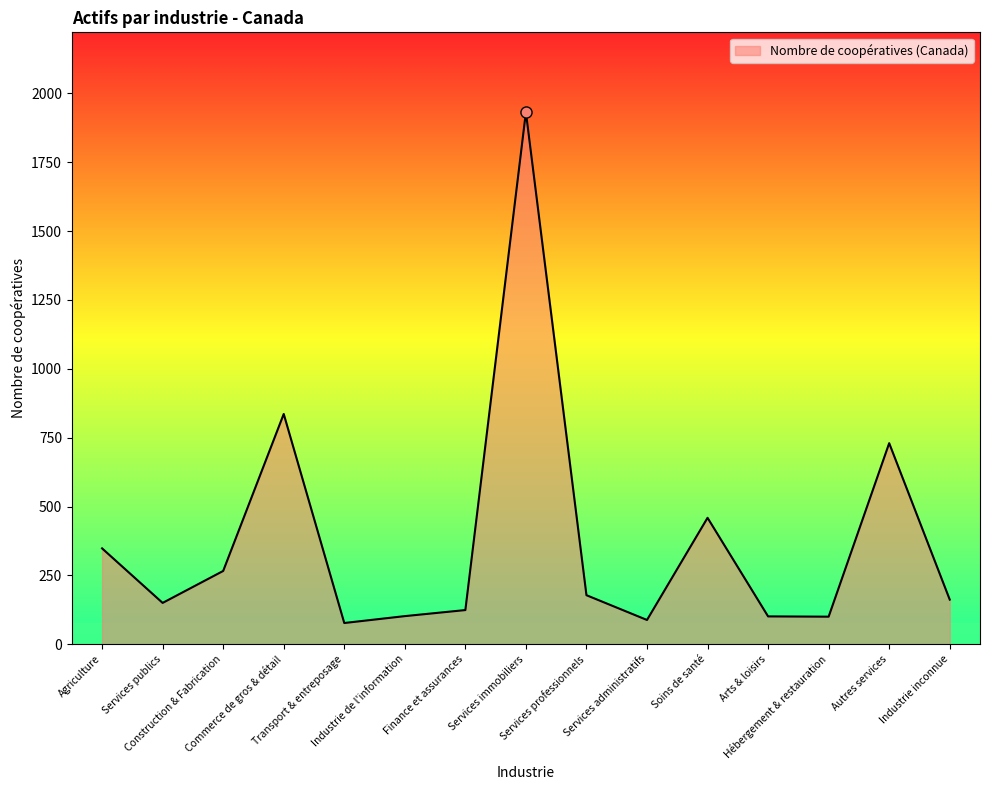

What is the minimum value shown in the chart?

77